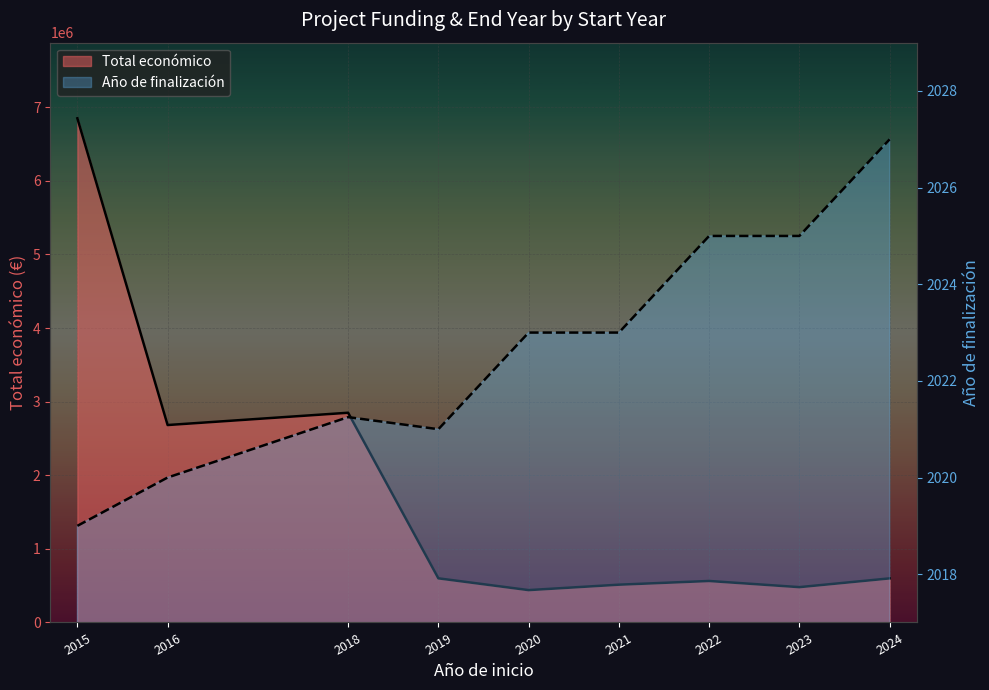

How many data points in Total económico are less than 598910?

4